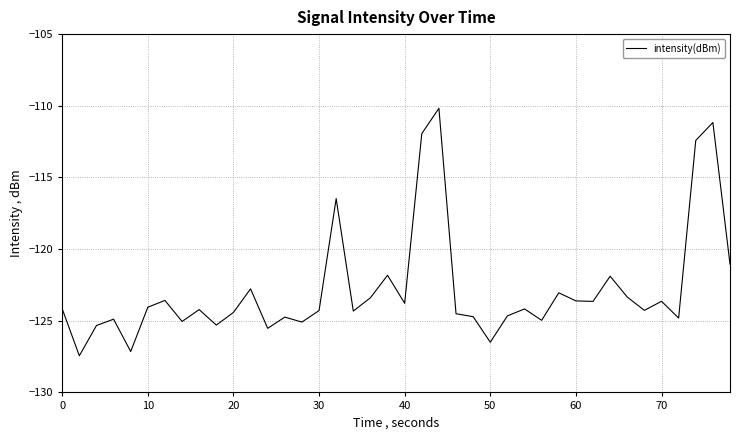

What is the difference between the maximum and minimum values?

17.3